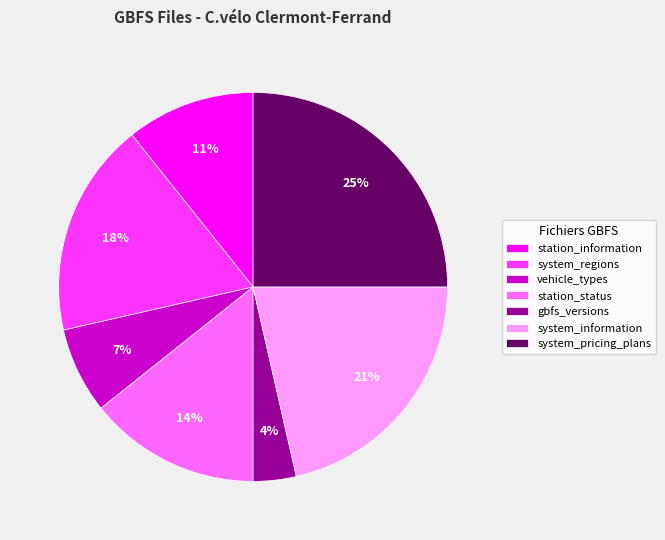

Is gbfs_versions the majority of the pie?

No